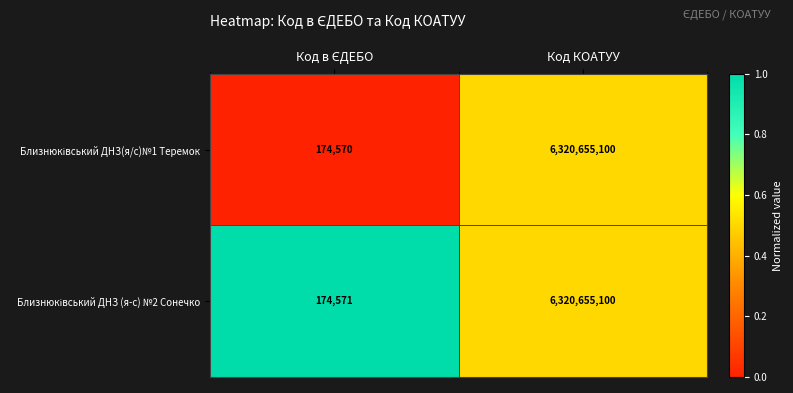

Which category has the highest value across all series?

Код КОАТУУ